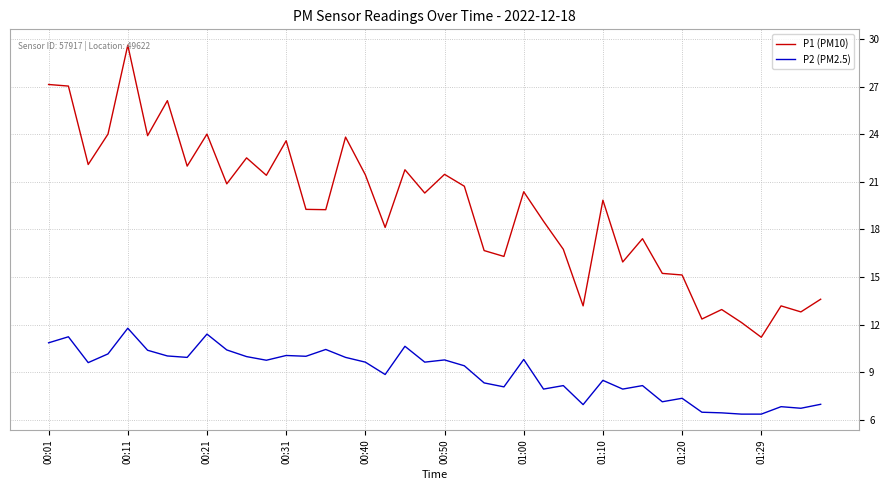

Rank the series by their maximum value, from lowest to highest.

P2 (PM2.5), P1 (PM10)